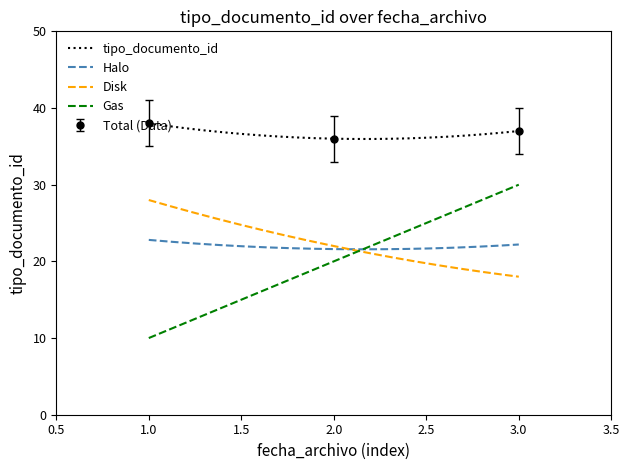

Reading left to right, list all the values displayed in this chart.

38	36	37